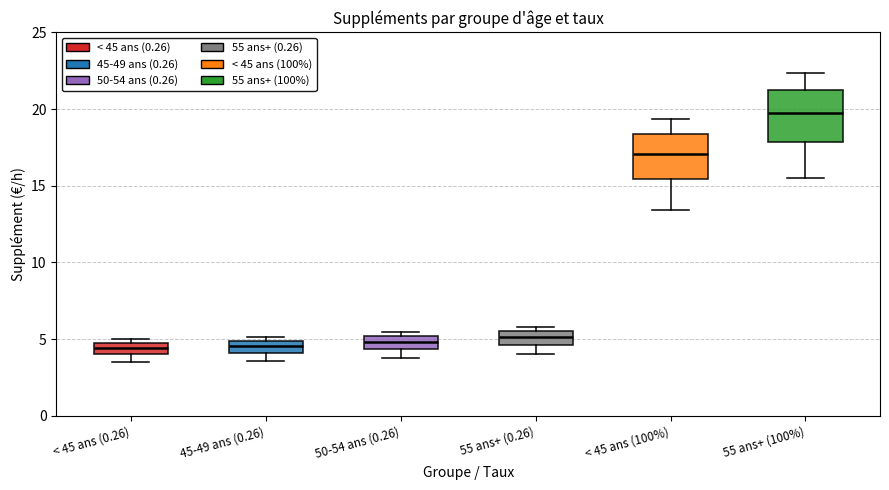

Reading left to right, read every box against the y-axis: the position of its median line, the range the box covers, and the ends of its whiskers. The values are not printed on the chart, so give them approximately, as read against the axis.

< 45 ans (0.26): median 4.5, box 4.0 to 5.0, whiskers 3.5 to 5.0 (just above the box's upper edge)
45-49 ans (0.26): median 4.5, box 4.0 to 5.0, whiskers 3.5 to 5.0 (just above the box's upper edge)
50-54 ans (0.26): median 5.0 (inside the box), box 4.5 to 5.0, whiskers 4.0 to 5.5
55 ans+ (0.26): median 5.0, box 4.5 to 5.5, whiskers 4.0 to 6.0
< 45 ans (100%): median 17.0, box 15.5 to 18.5, whiskers 13.5 to 19.5
55 ans+ (100%): median 19.5, box 18.0 to 21.0, whiskers 15.5 to 22.5